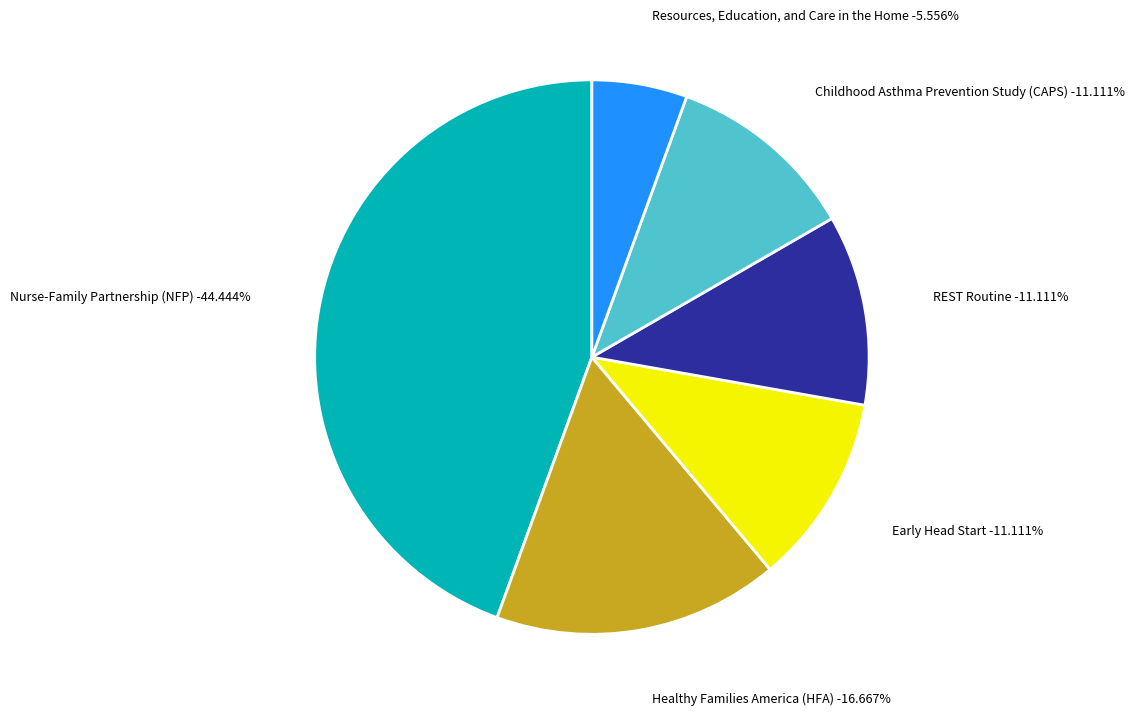

What is the largest slice in the pie chart?

Nurse-Family Partnership (NFP)